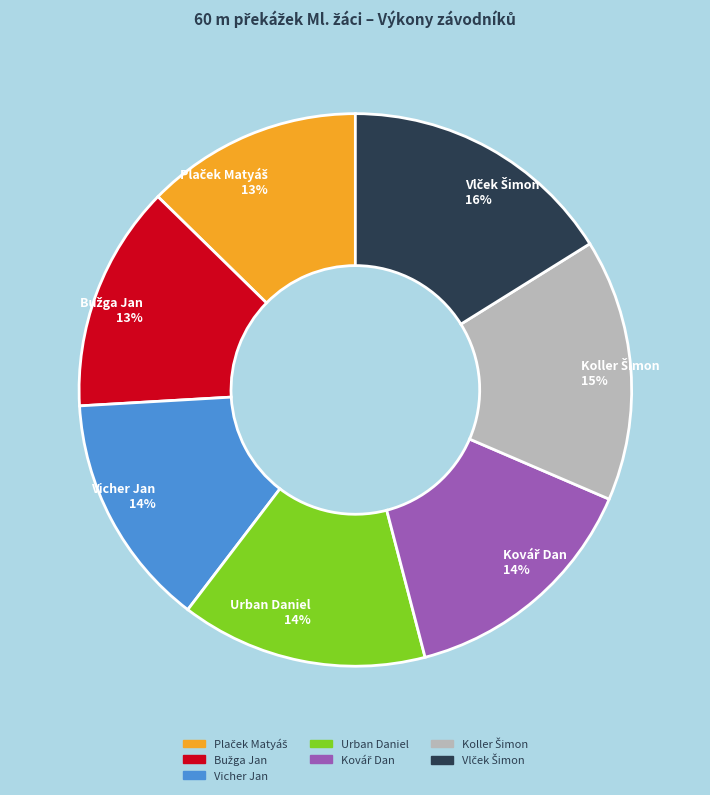

How many slices are in this pie chart?

7